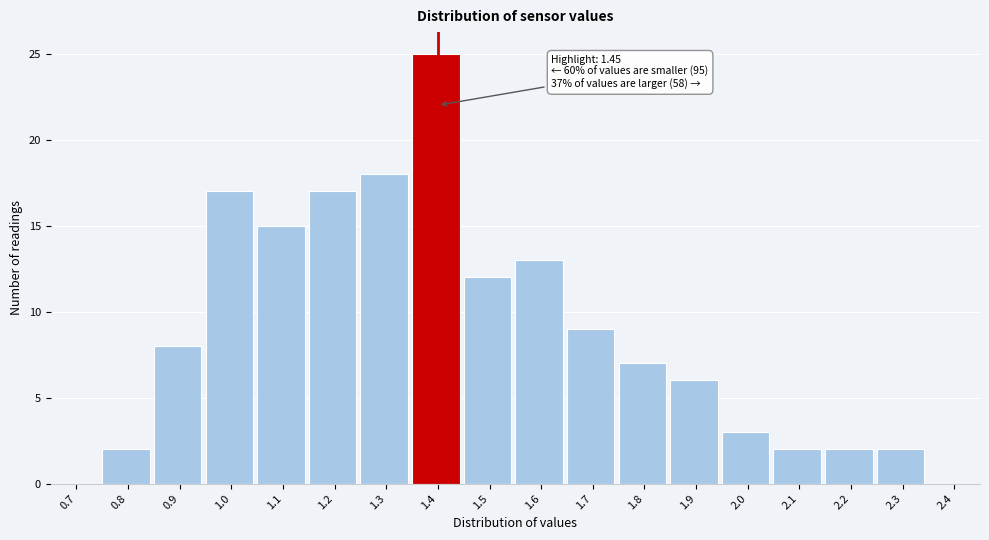

Reading left to right, extract all data points from this chart.

0.7=0	0.8=2	0.9=8	1.0=17	1.1=15	1.2=17	1.3=18	1.4=25	1.5=12	1.6=13	1.7=9	1.8=7	1.9=6	2.0=3	2.1=2	2.2=2	2.3=2	2.4=0